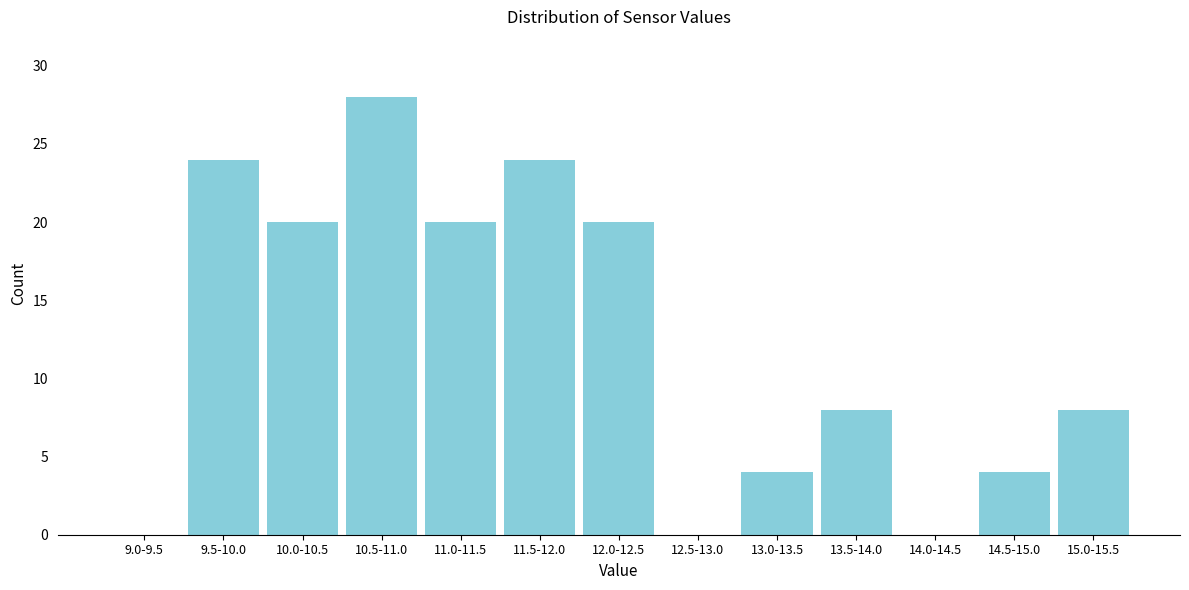

Reading left to right, transcribe all the data shown in this chart.

9.0-9.5=0	9.5-10.0=24	10.0-10.5=20	10.5-11.0=28	11.0-11.5=20	11.5-12.0=24	12.0-12.5=20	12.5-13.0=0	13.0-13.5=4	13.5-14.0=8	14.0-14.5=0	14.5-15.0=4	15.0-15.5=8